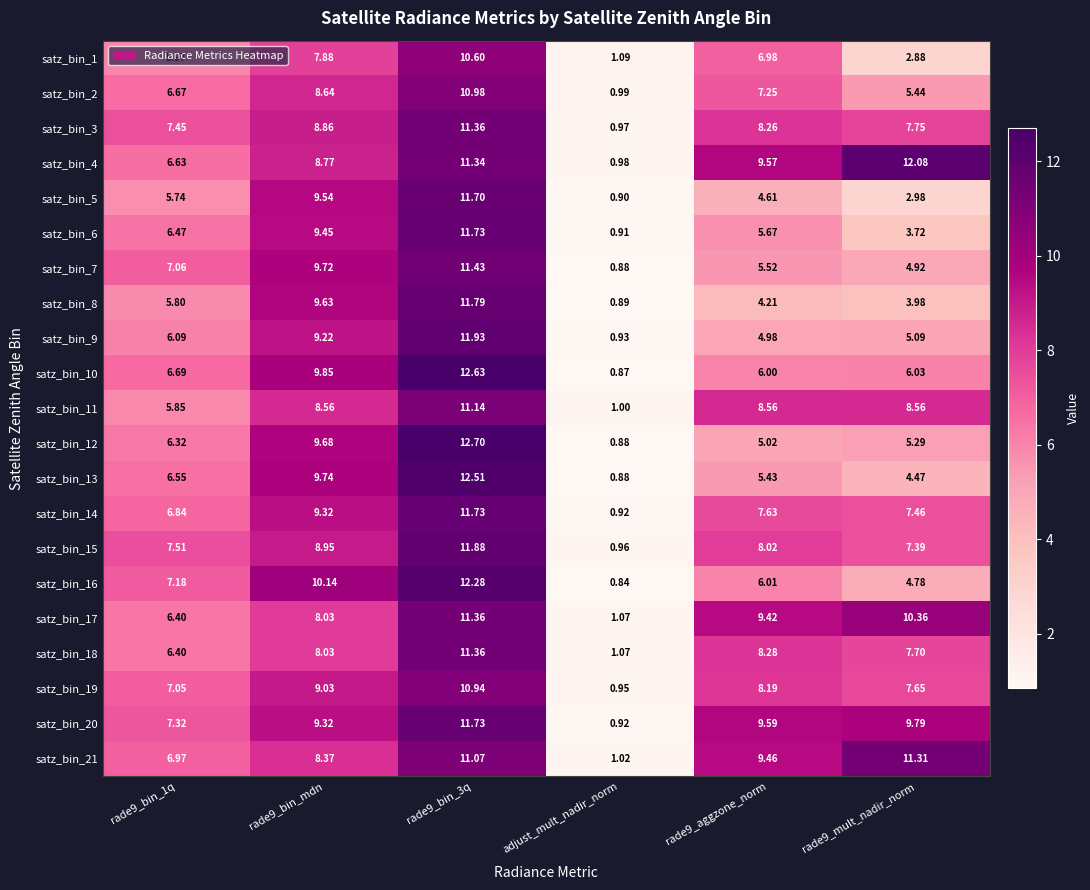

Is the value of satz_bin_1 at rade9_bin_mdn greater than the value of satz_bin_10 at rade9_mult_nadir_norm?

Yes